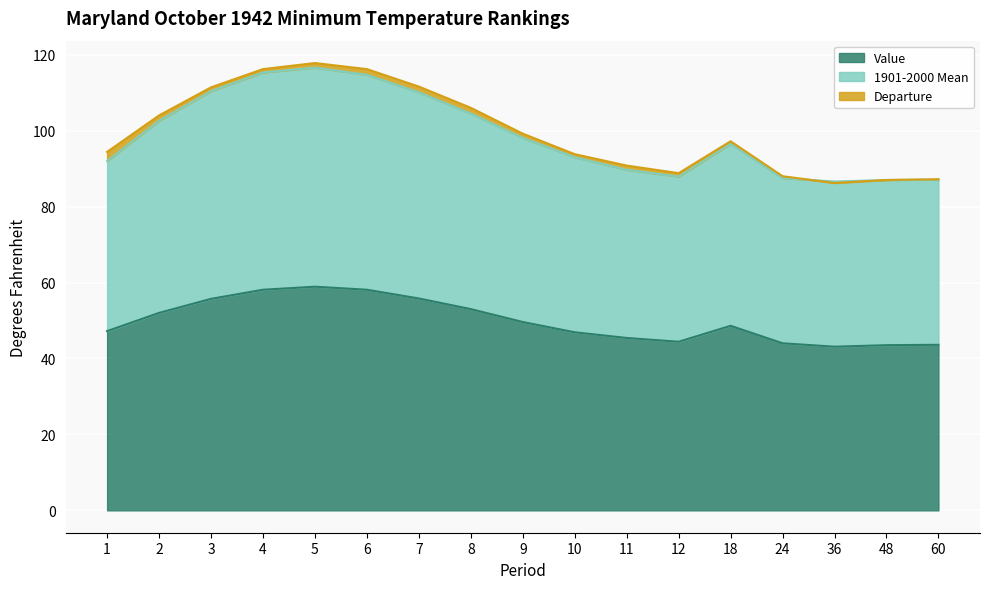

True or false: Value and 1901-2000 Mean cross at least once.

False